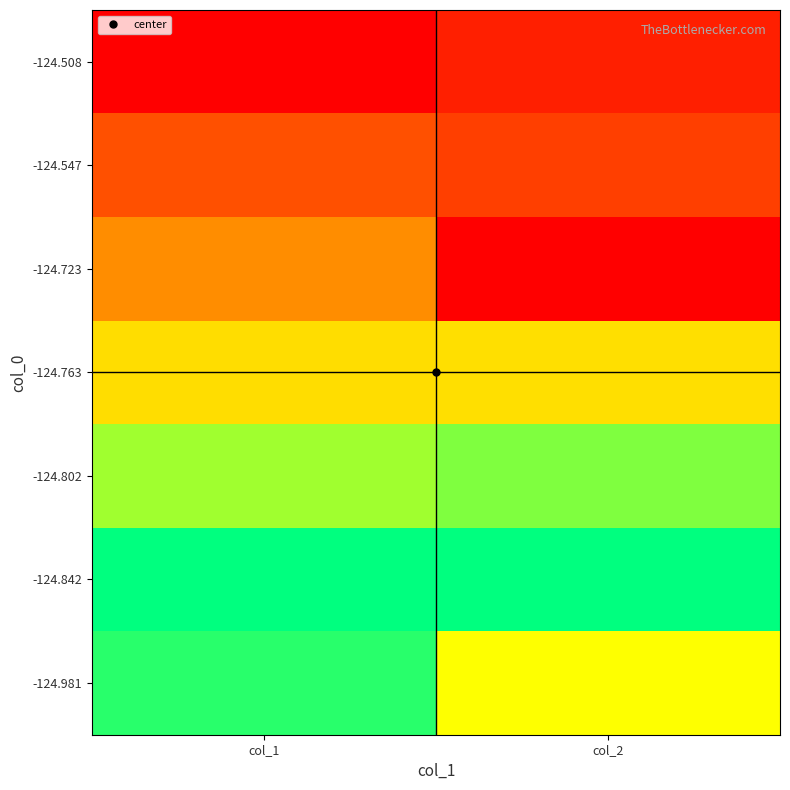

What is the spread (max minus min) of values at col_1?

1.0